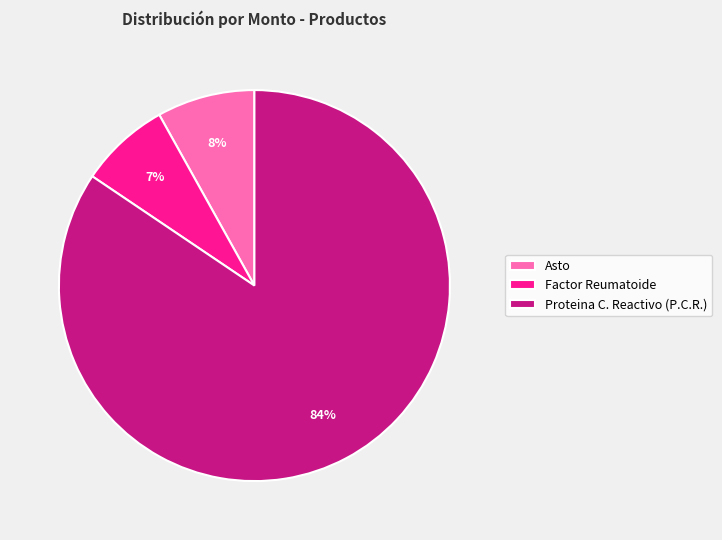

What percentage is the Factor Reumatoide slice, to the nearest percent?

7%